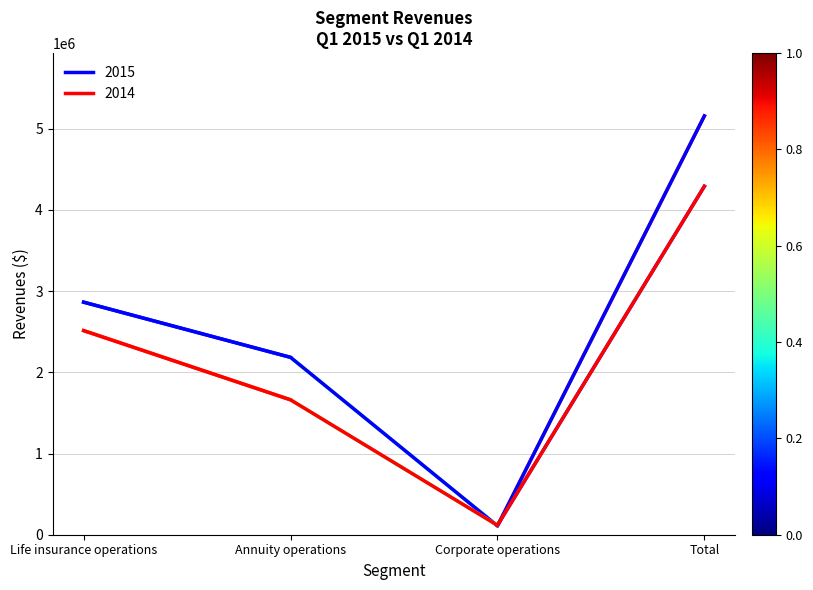

List the series in order of their peak value, lowest first.

2014, 2015